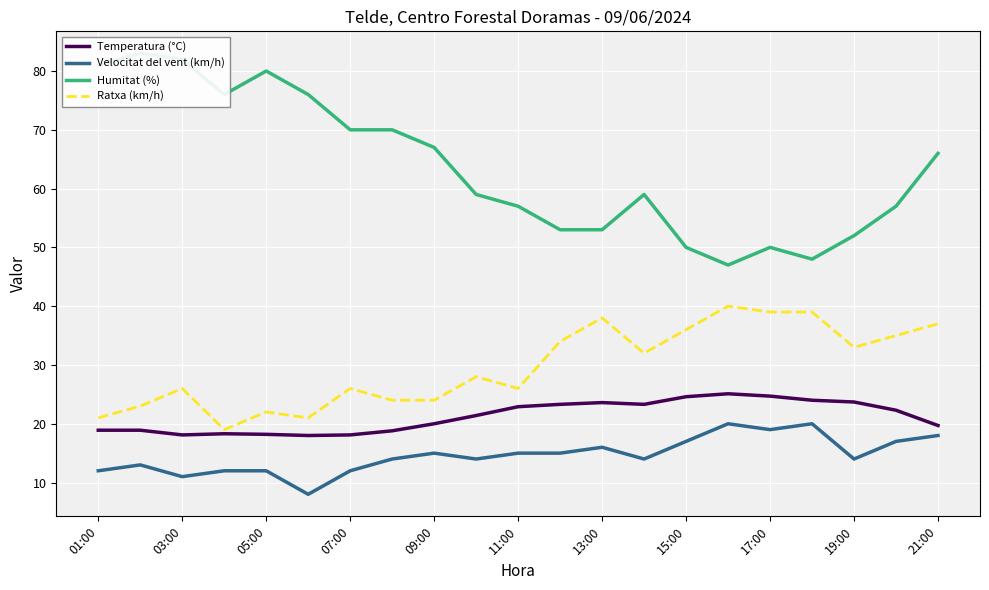

True or false: Velocitat del vent (km/h) and Ratxa (km/h) intersect in this chart.

False